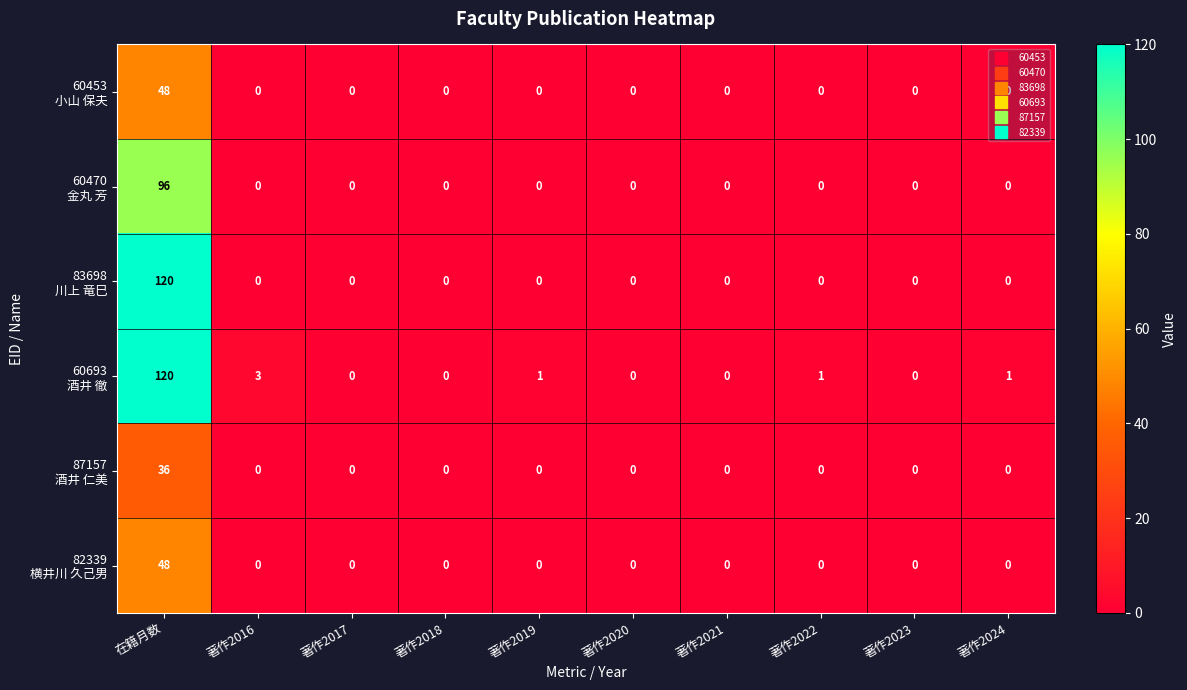

What is the greatest value displayed?

120